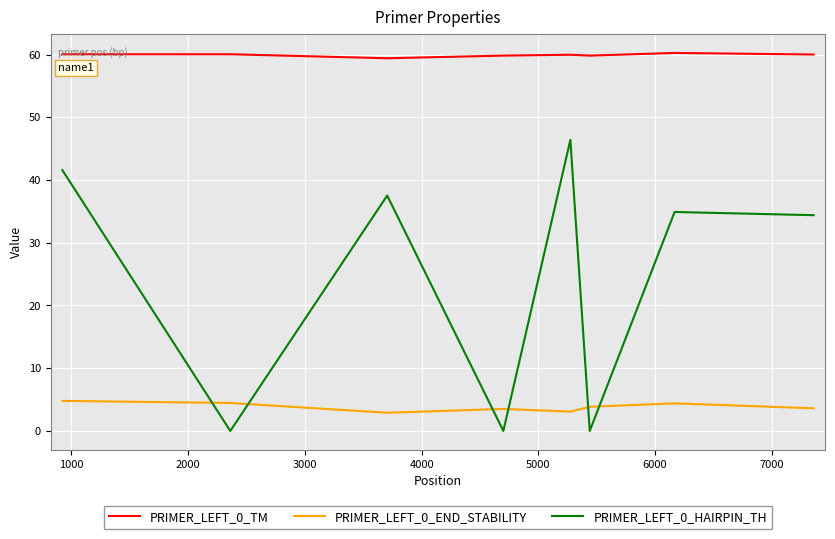

Which series has the largest total across all categories?

PRIMER_LEFT_0_TM